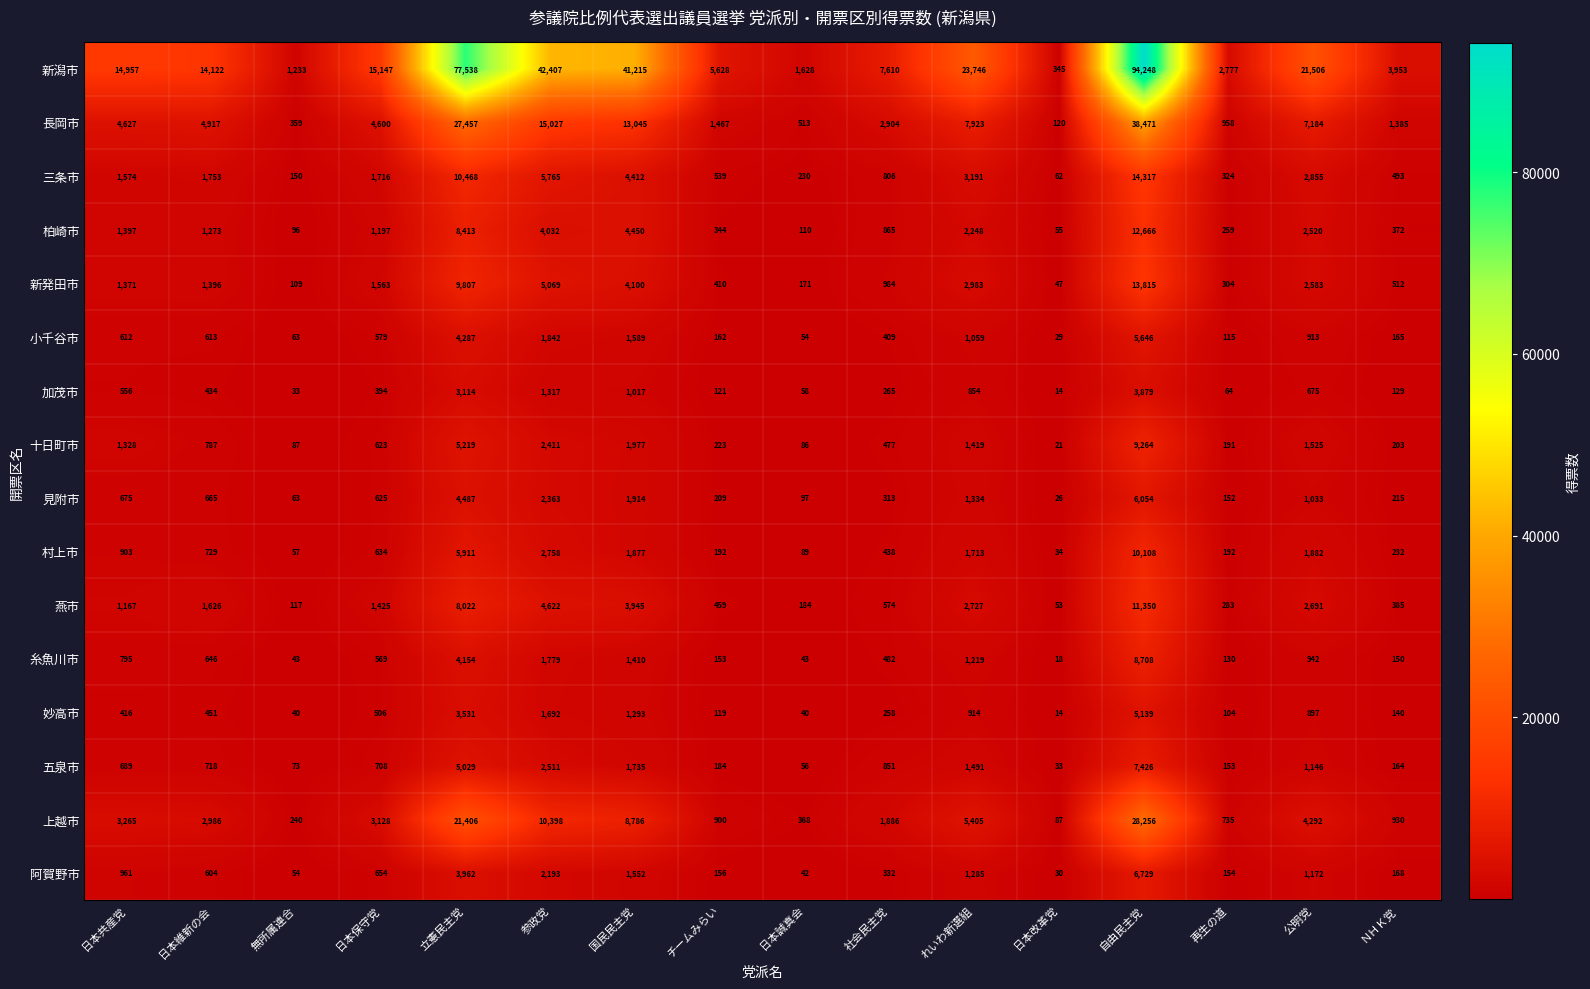

How many distinct data groups are displayed?

16